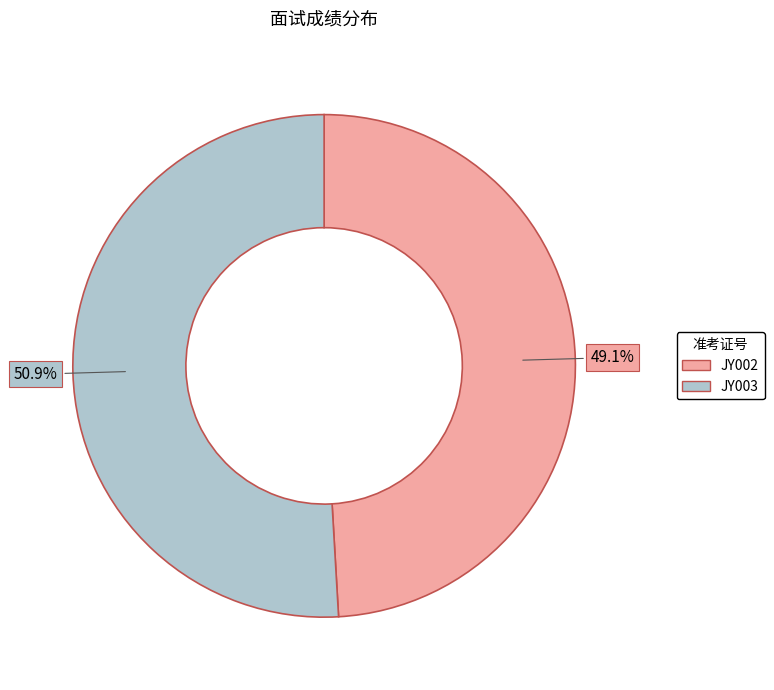

Do JY002 and JY003 together represent more than half of the pie?

Yes